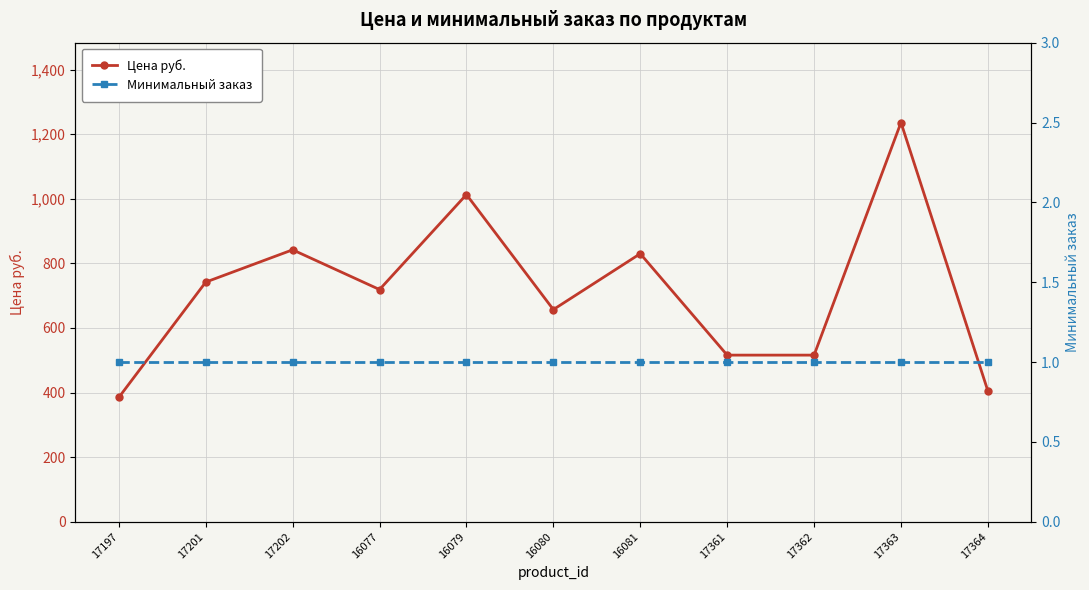

True or false: Минимальный заказ and Цена руб. cross at least once.

False